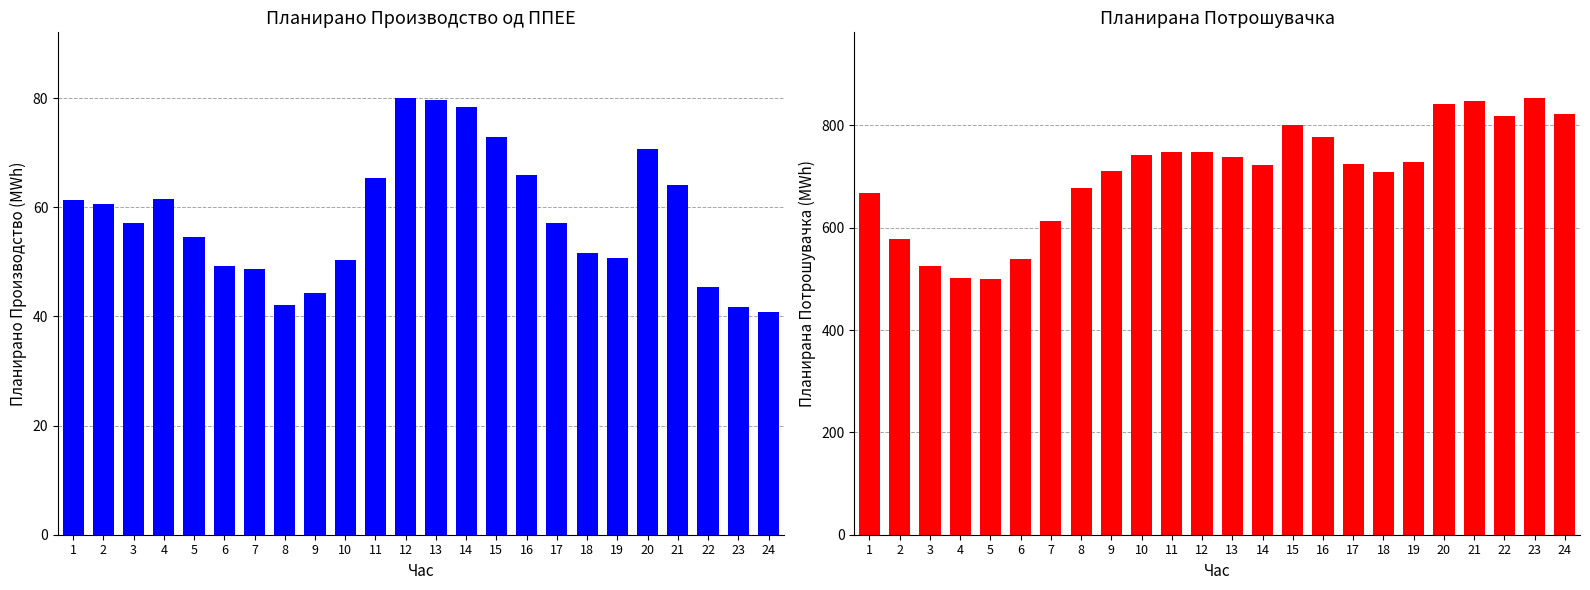

Which has a higher value, 4 or 24?

4